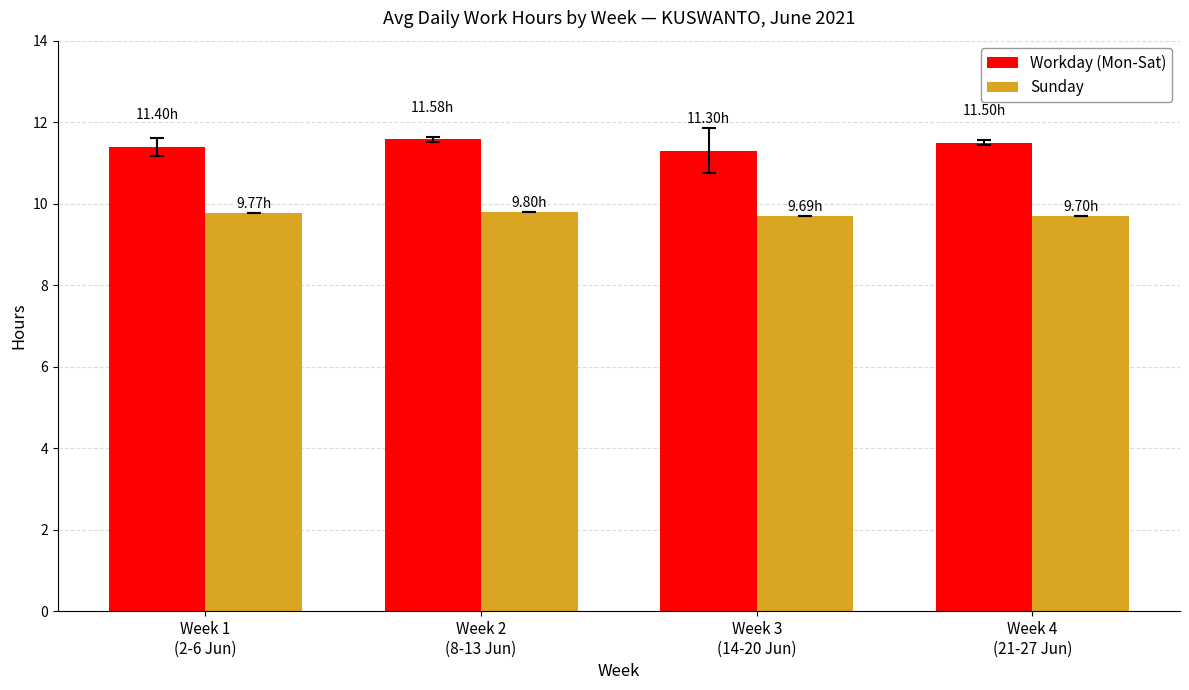

What is the total value across all series at Week 1
(2-6 Jun)?

21.2